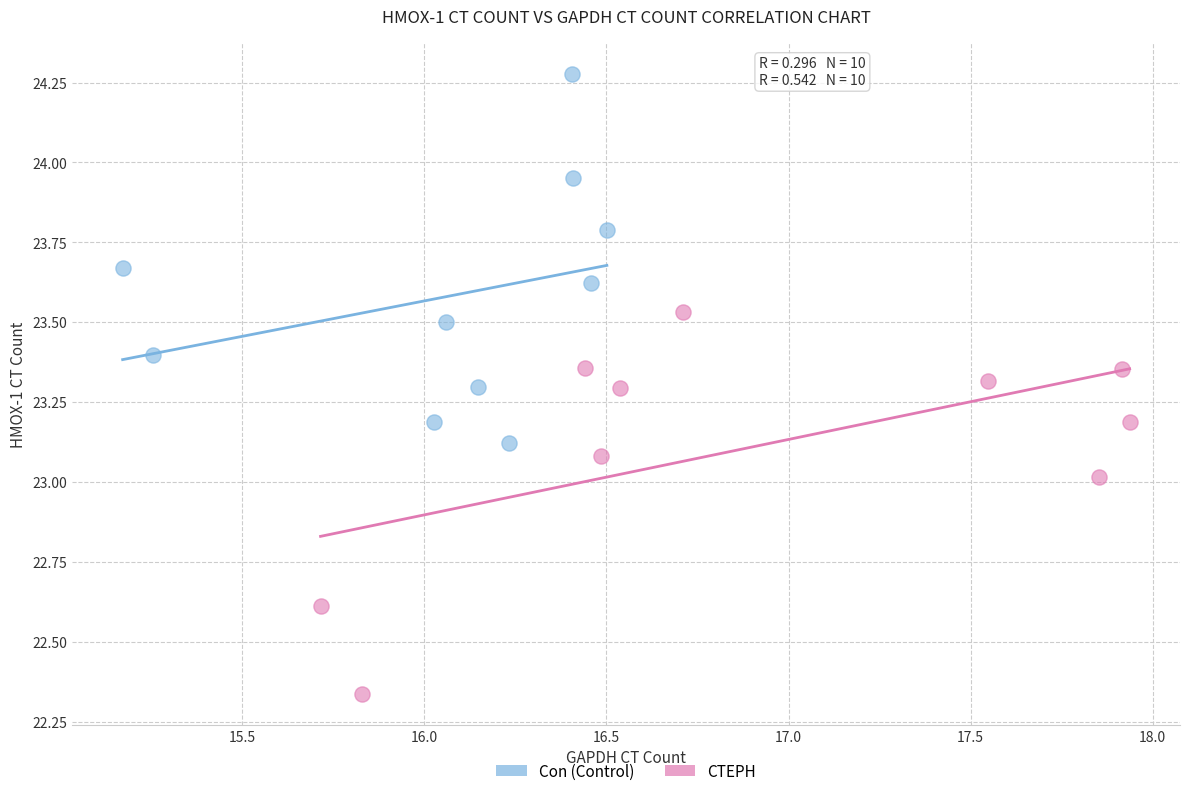

Which series reaches the maximum Y coordinate?

Con (Control)